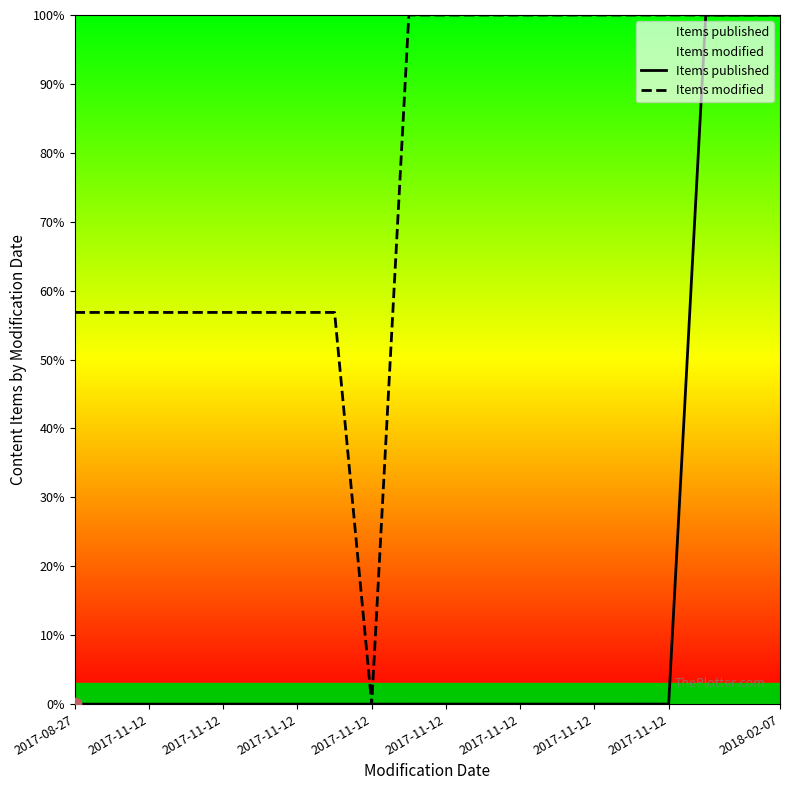

At how many categories does at least one series exceed 49?

19